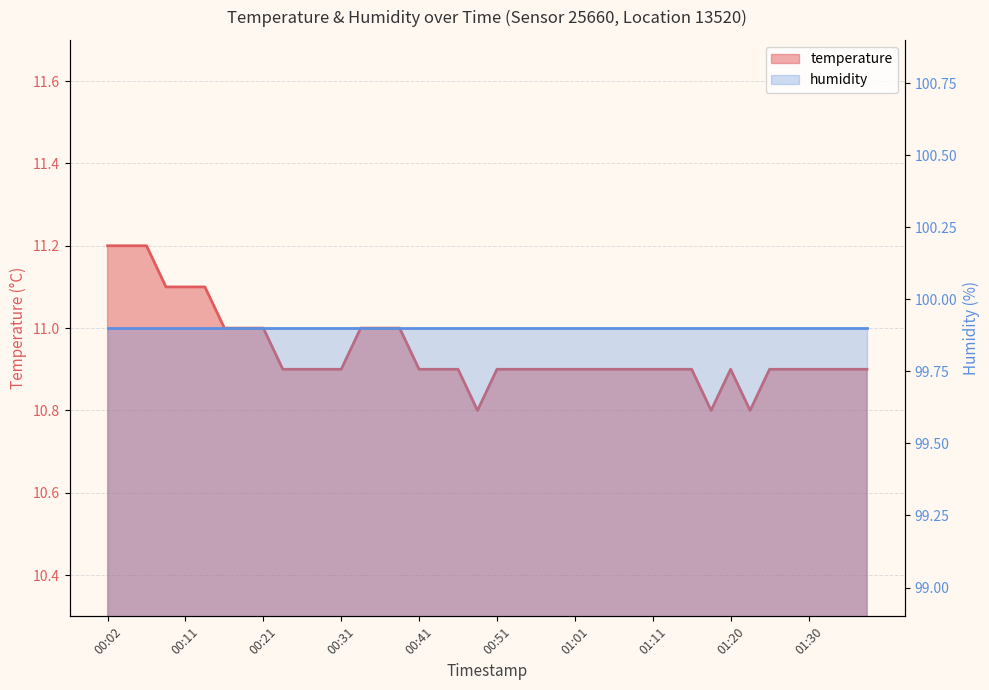

Which label corresponds to the smallest value in the chart?

00:48